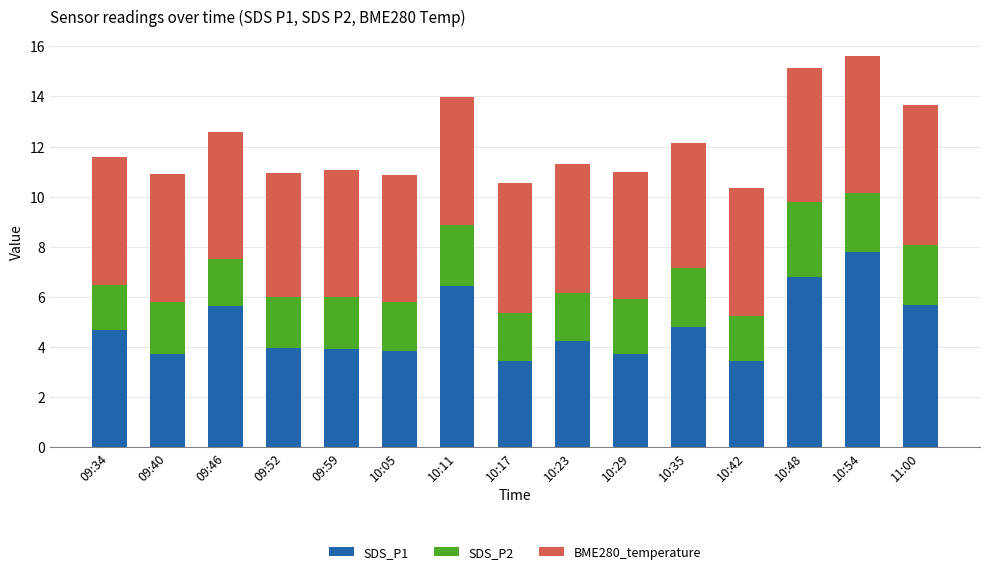

Are the bars grouped side by side (vs. stacked)?

No